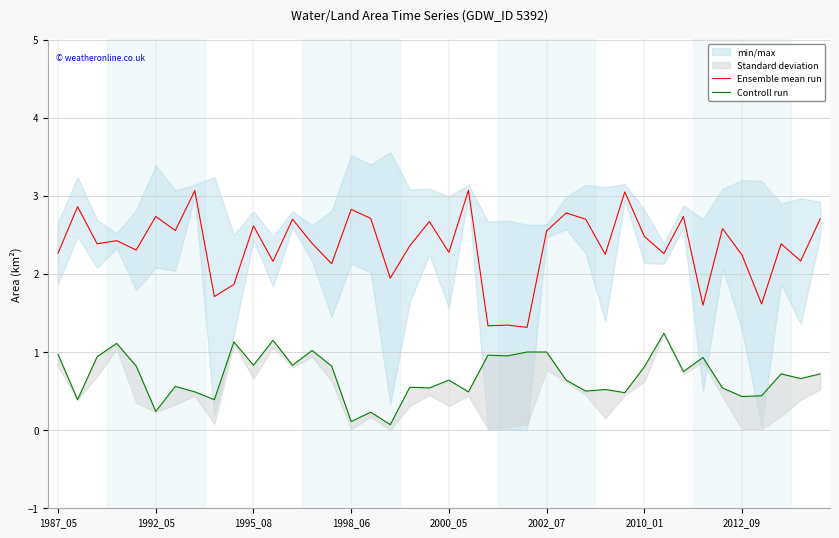

What is the highest value of the Ensemble mean run series?

3.1